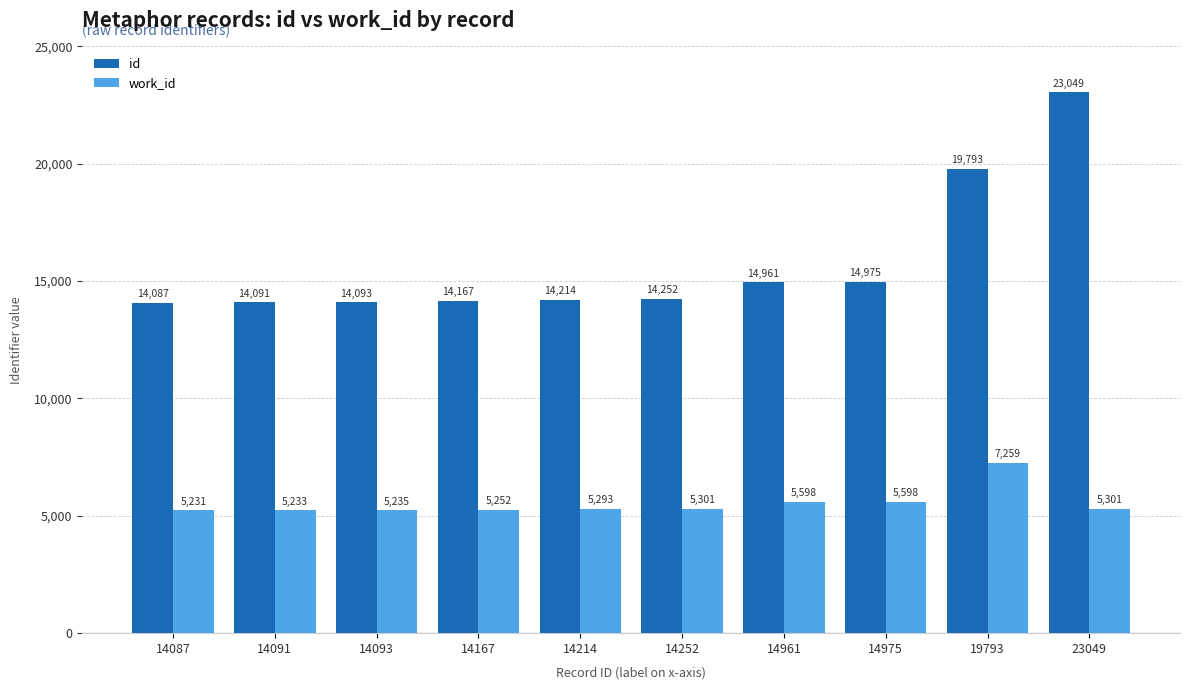

The work_id series shows 1732 at 14214. True or false?

False